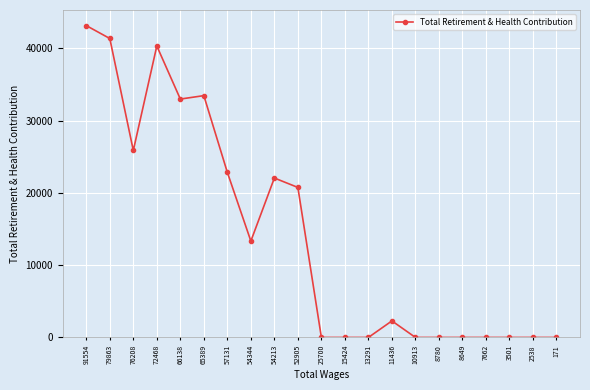

Where is the first local maximum?

72468